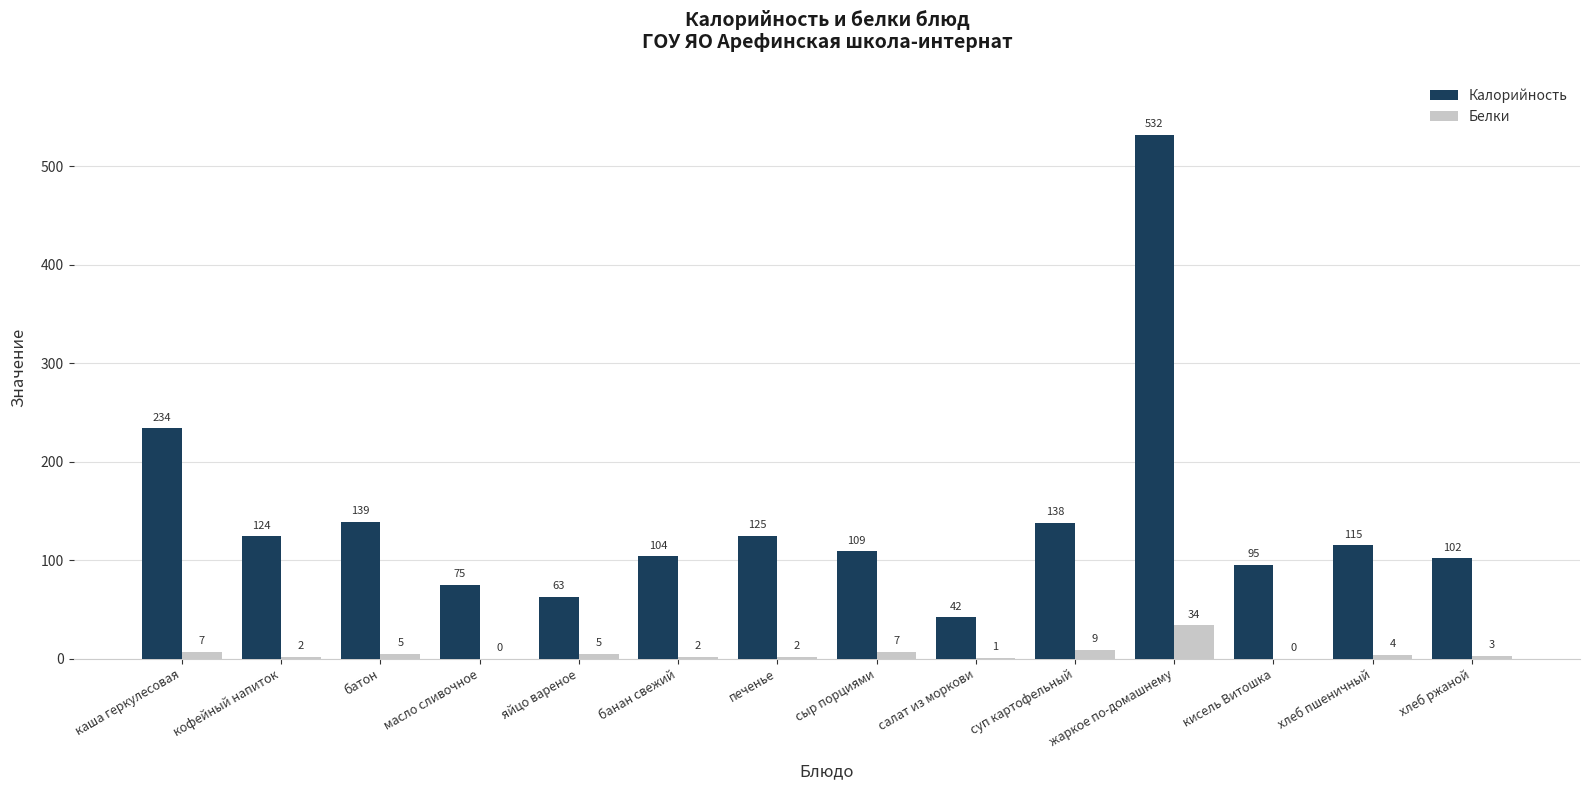

How many series are shown in this chart?

2